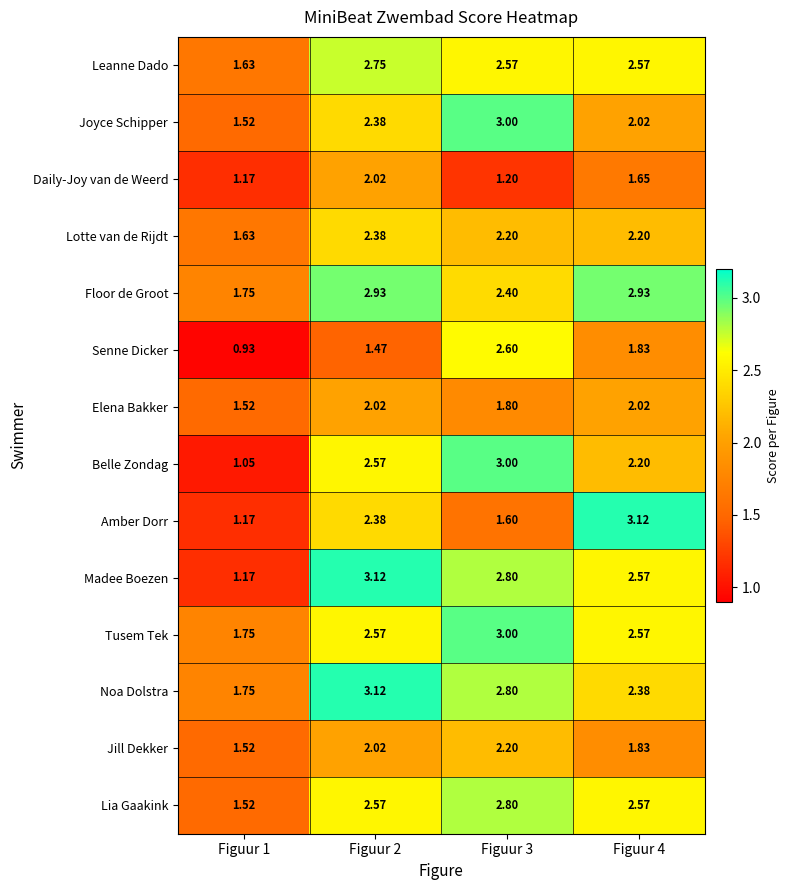

Which series changed the most between Figuur 2 and Figuur 3?

Senne Dicker